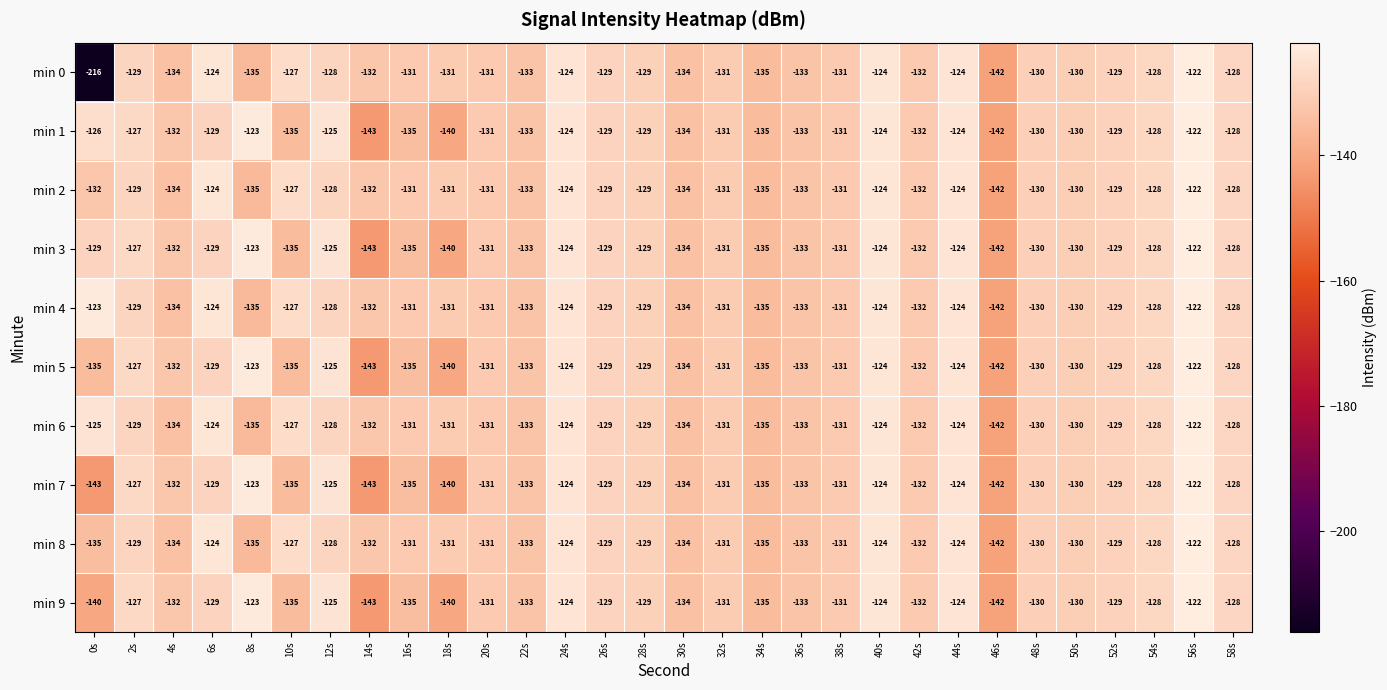

What is the total value across all series at 14s?

-1375